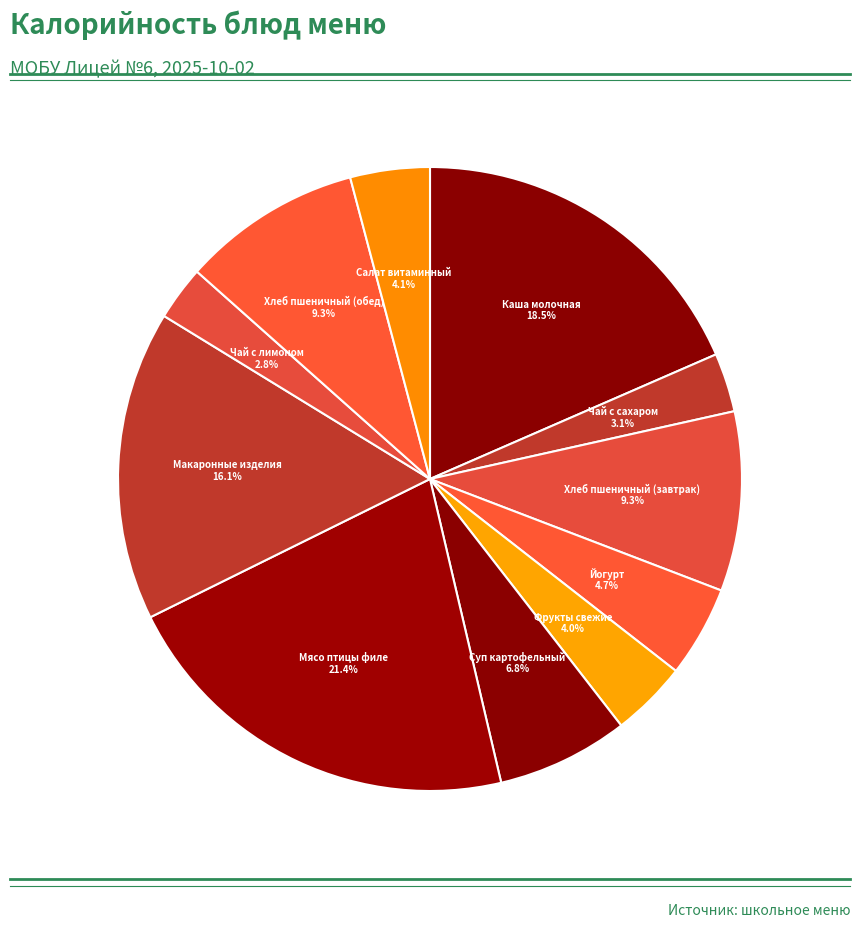

How many segments does this pie chart have?

11